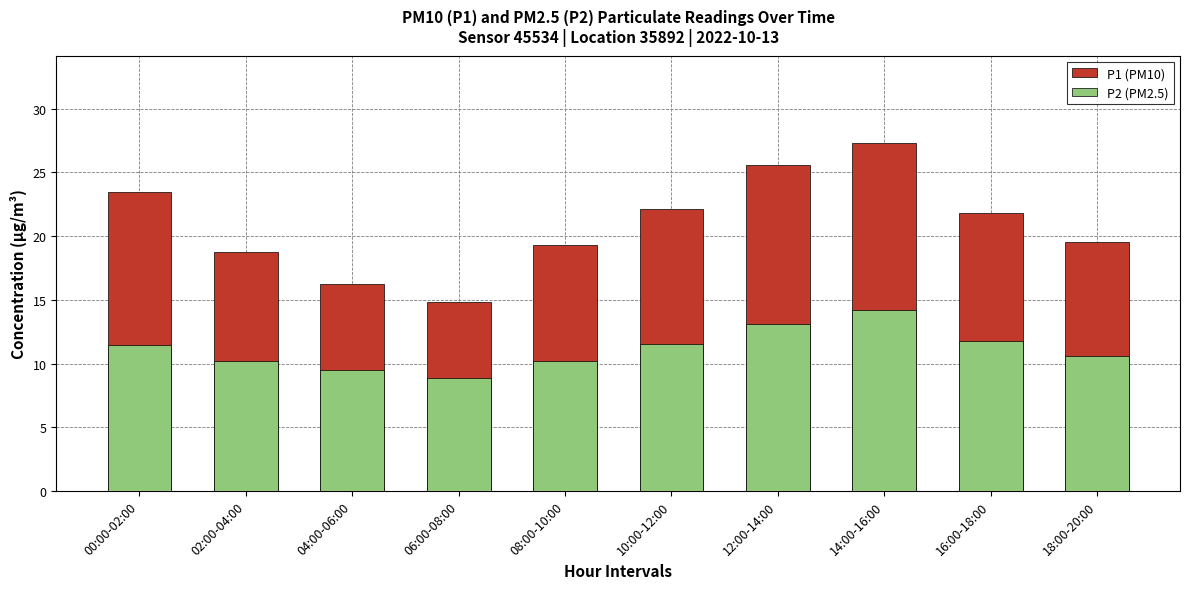

Rank the series by their maximum value, from lowest to highest.

P2 (PM2.5), P1 (PM10)